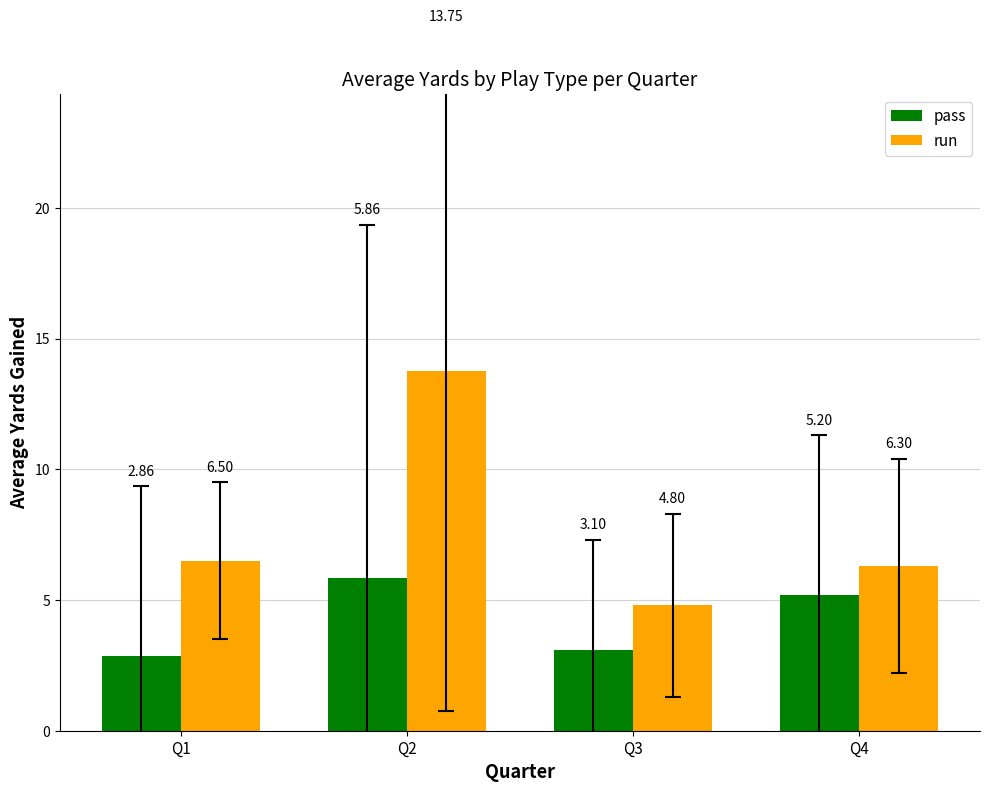

Which series has the widest spread of values?

run